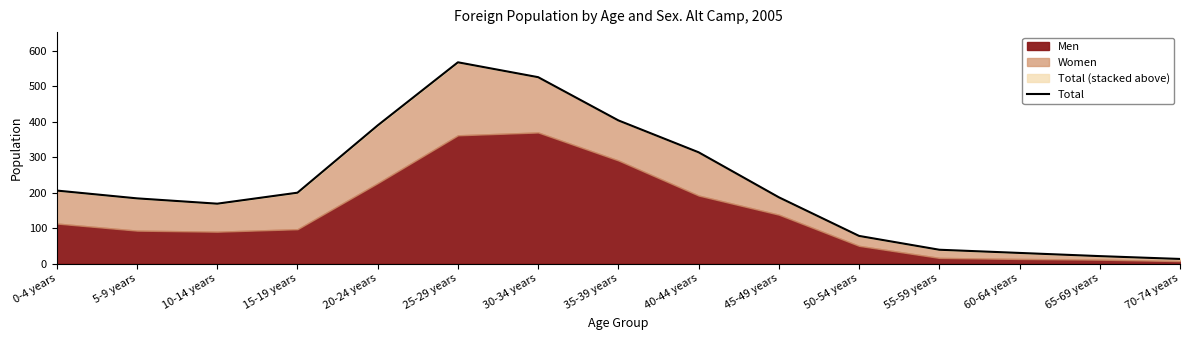

List the labels in order of value, largest first.

25-29 years, 30-34 years, 35-39 years, 20-24 years, 40-44 years, 0-4 years, 15-19 years, 45-49 years, 5-9 years, 10-14 years, 50-54 years, 55-59 years, 60-64 years, 65-69 years, 70-74 years